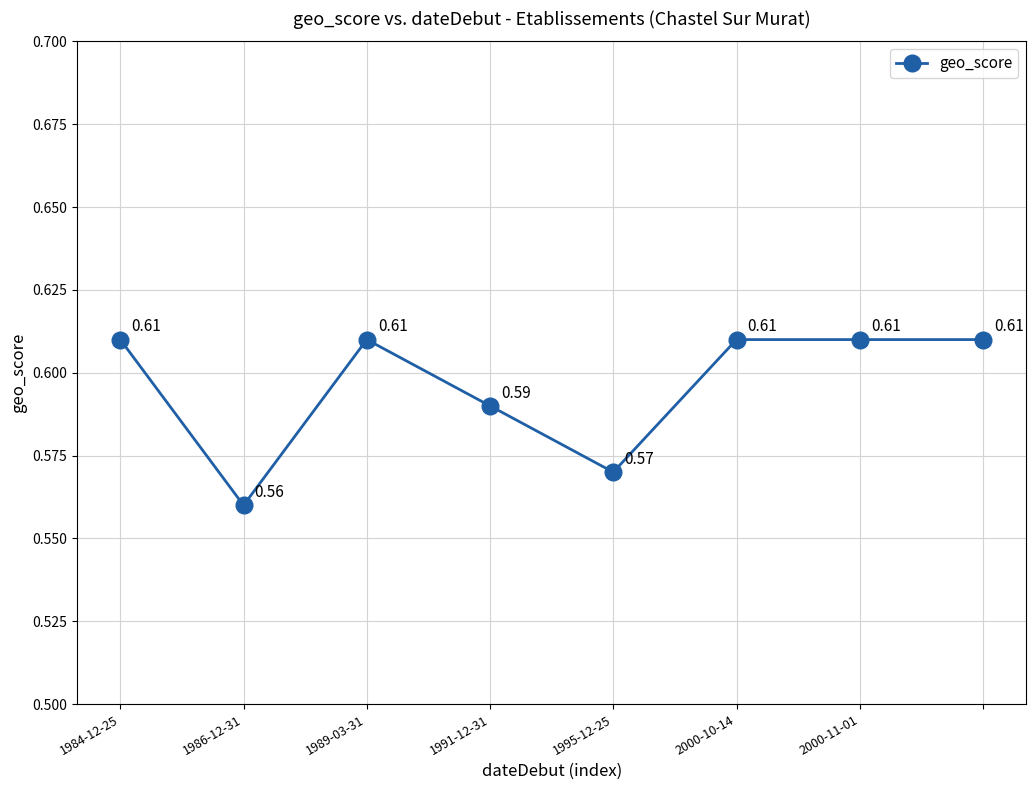

How many interior local valleys (lower than both neighbors) does the data have?

2